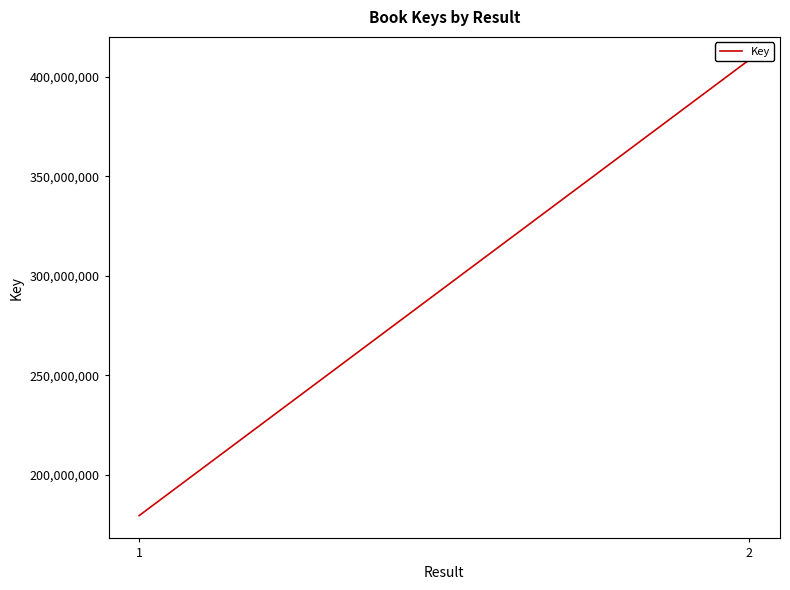

Reading left to right, transcribe all the data shown in this chart.

1=179467449	2=408580568